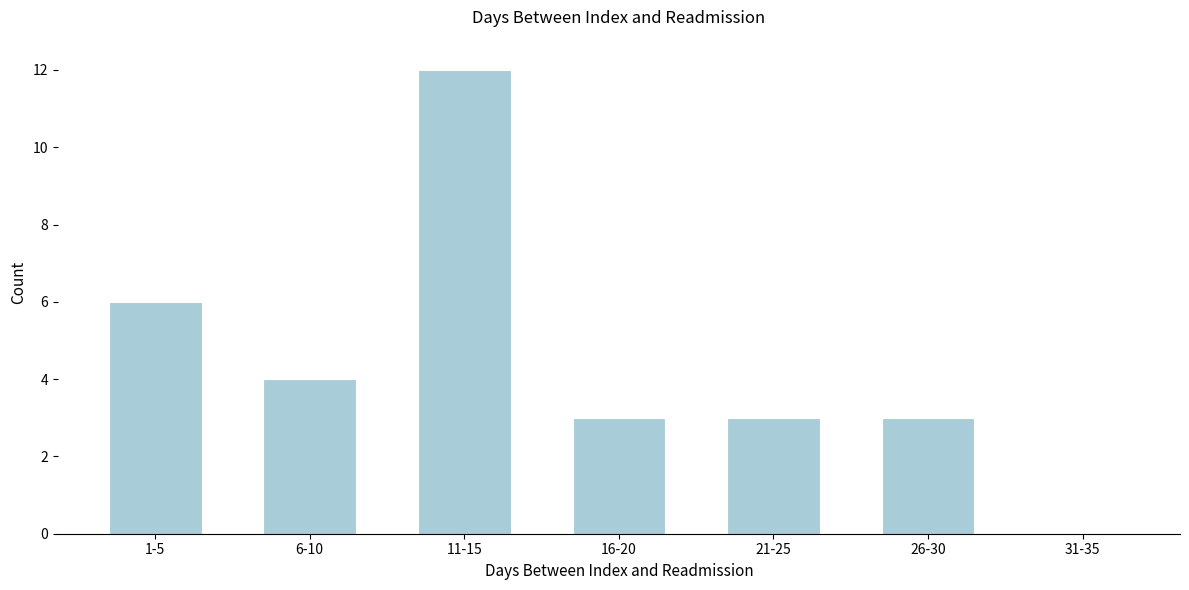

Reading left to right, list all the values displayed in this chart.

1-5=6	6-10=4	11-15=12	16-20=3	21-25=3	26-30=3	31-35=0